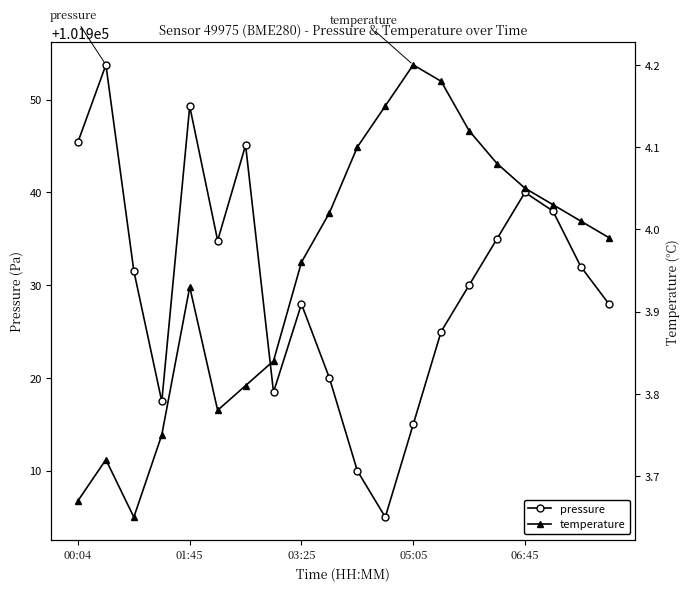

In pressure, how many points are higher than both neighbors (excluding endpoints)?

5